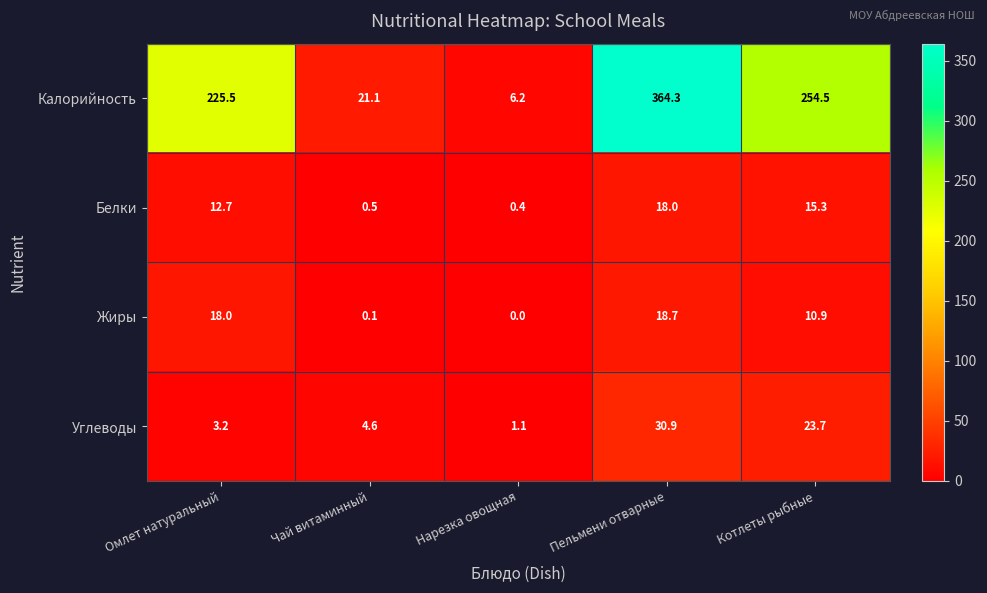

How many data points does each series have?

5